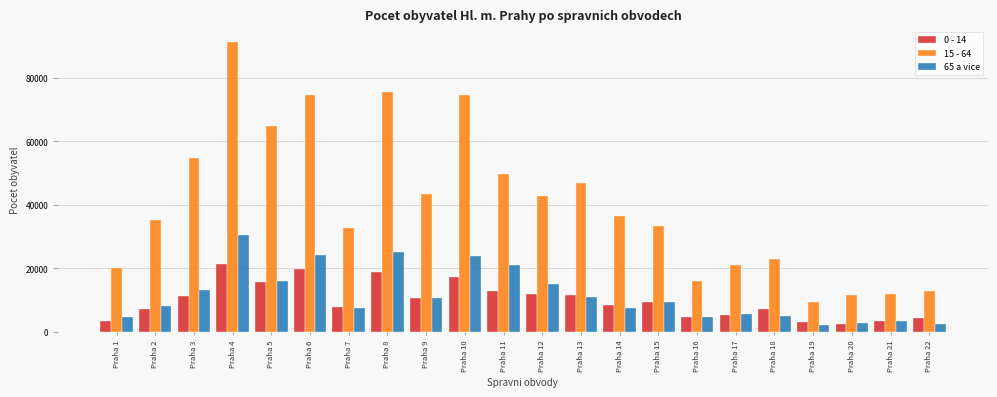

What is the total value across all series at Praha 6?

118957